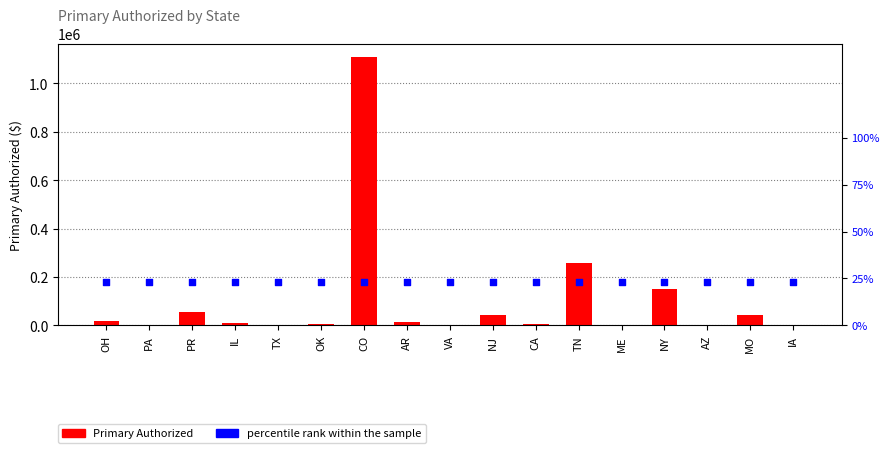

Which series contains the lowest Y value?

percentile rank within the sample